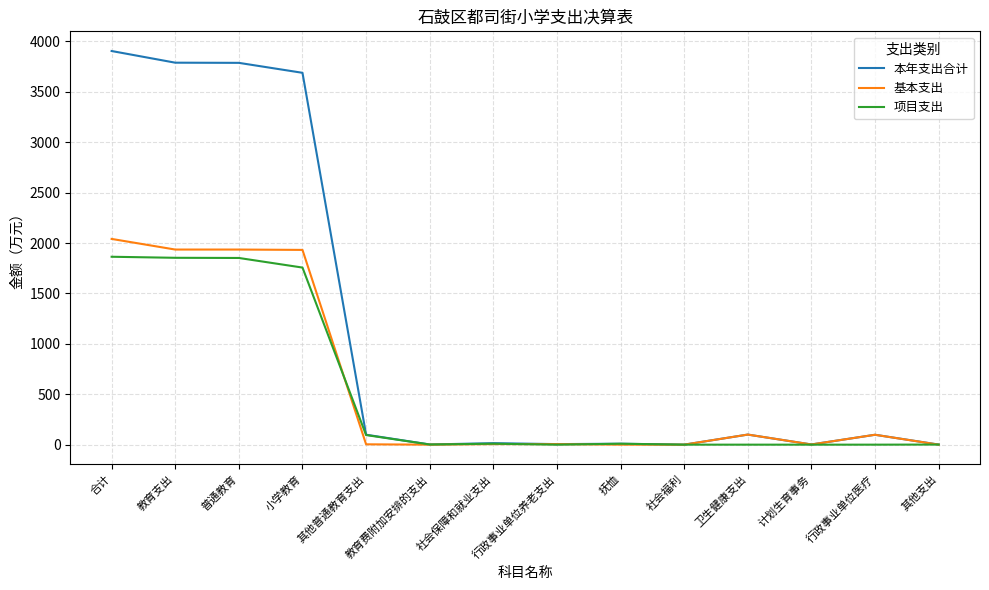

What is the sum of the 基本支出 values at 行政事业单位养老支出 and 计划生育事务?

7.3